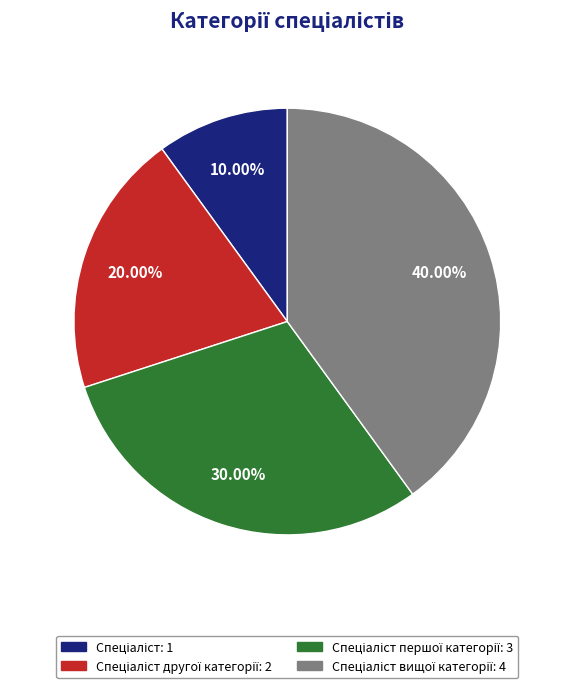

How many segments does this pie chart have?

4